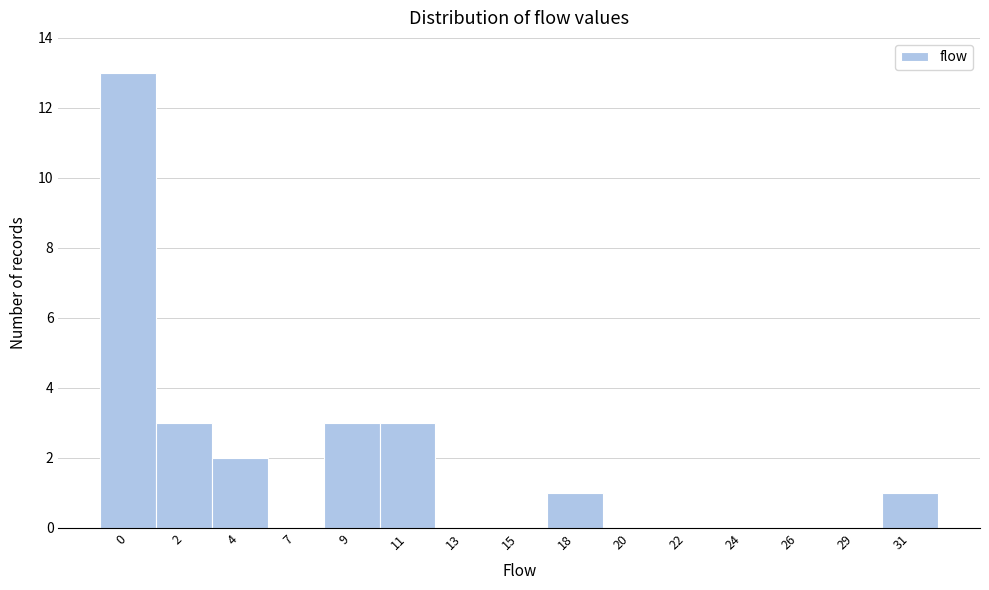

Reading left to right, transcribe all the data shown in this chart.

0=13	2=3	4=2	7=0	9=3	11=3	13=0	15=0	18=1	20=0	22=0	24=0	26=0	29=0	31=1